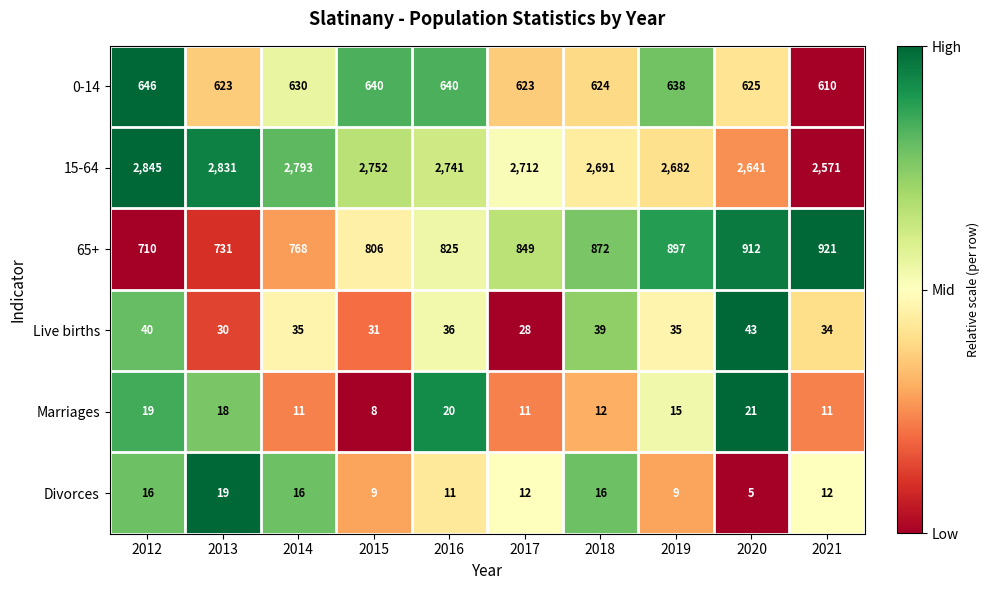

What is the difference between the maximum and minimum values in the Live births series?

15